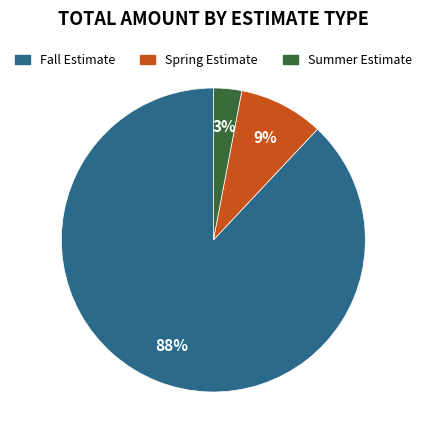

Which slice is the largest?

Fall Estimate